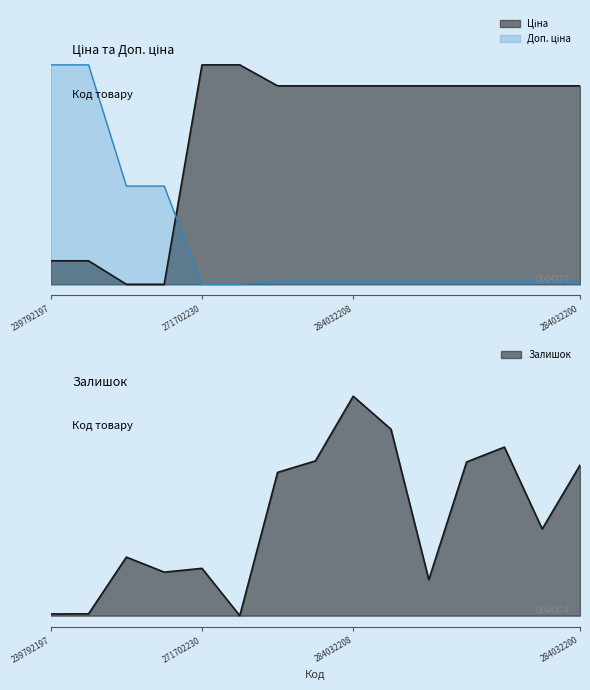

At which category does Залишок reach its first local valley?

239752196